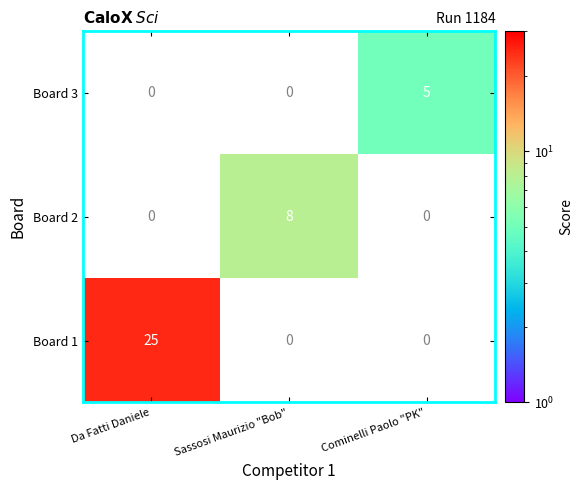

What is the sum of all Board 3 values?

5